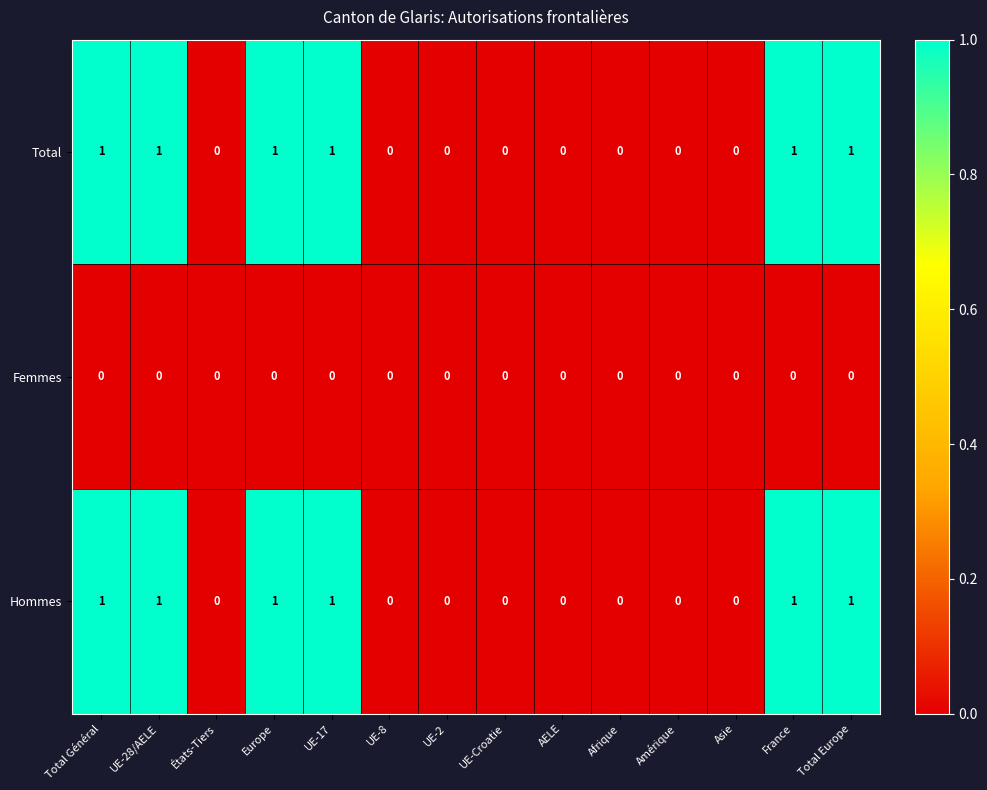

What is the sum of all Hommes values?

6